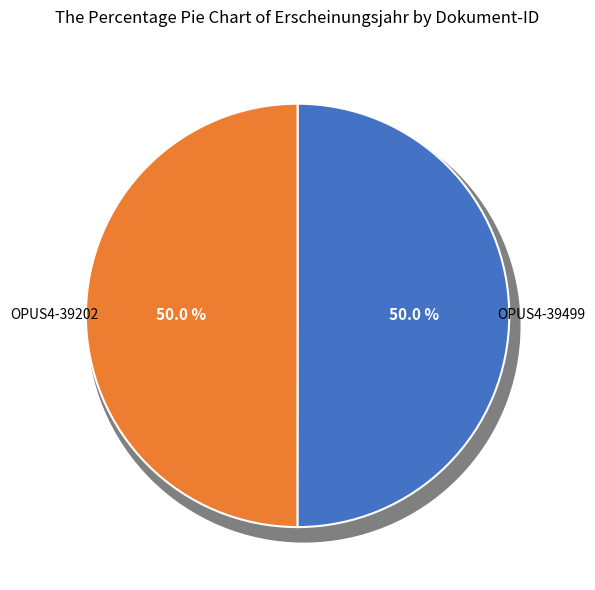

Which category has the smallest portion of the pie?

OPUS4-39202